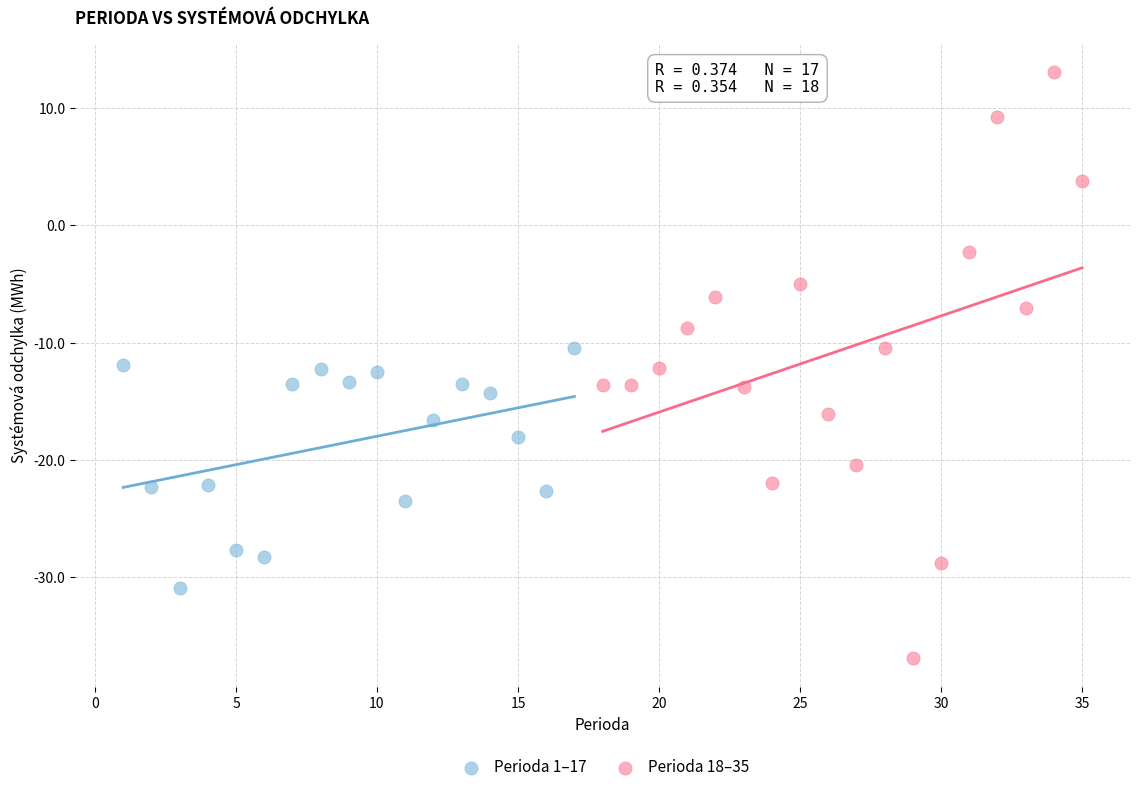

Which series contains the lowest Y value?

Perioda 18–35